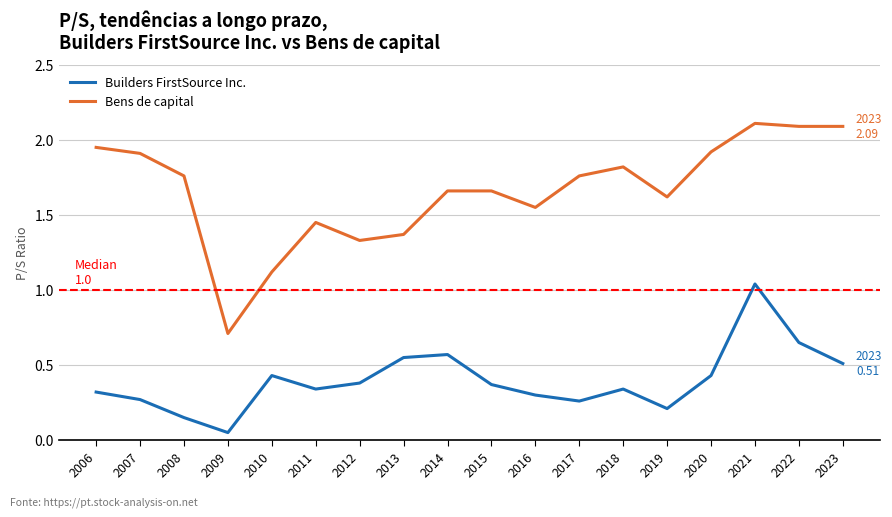

List the series in order of their overall mean, highest first.

Bens de capital, Builders FirstSource Inc.